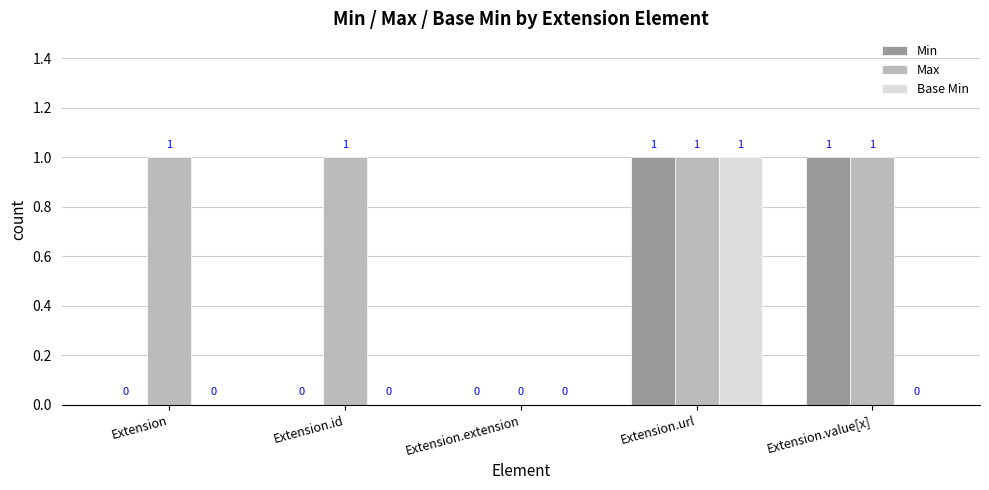

Which series has the largest total across all categories?

Max